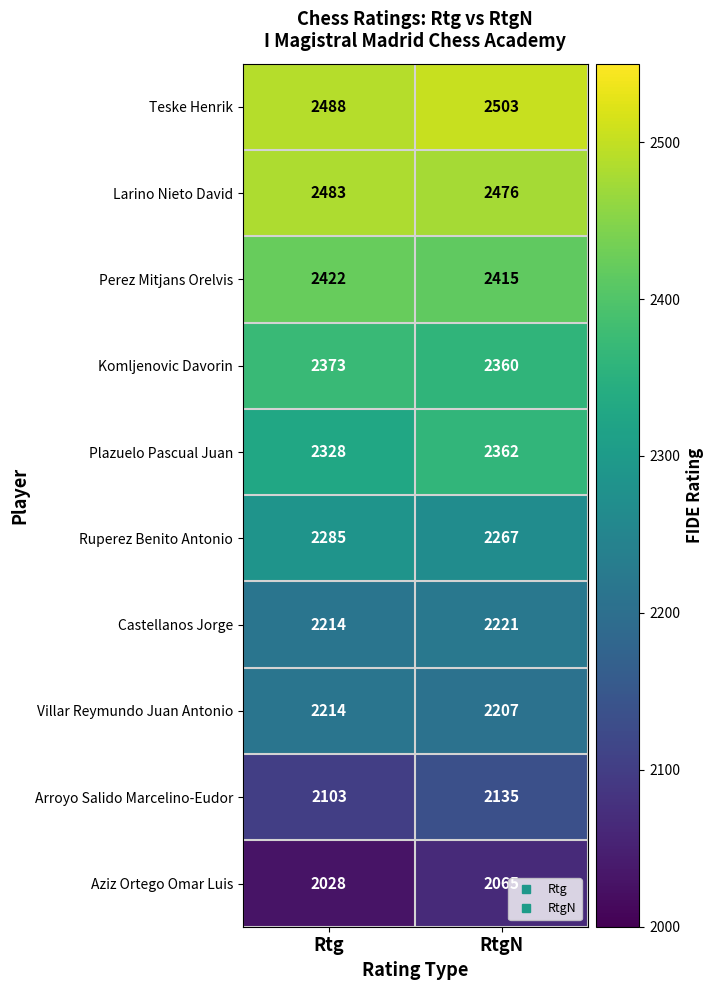

The value of Komljenovic Davorin at RtgN is 2360. True or false?

True